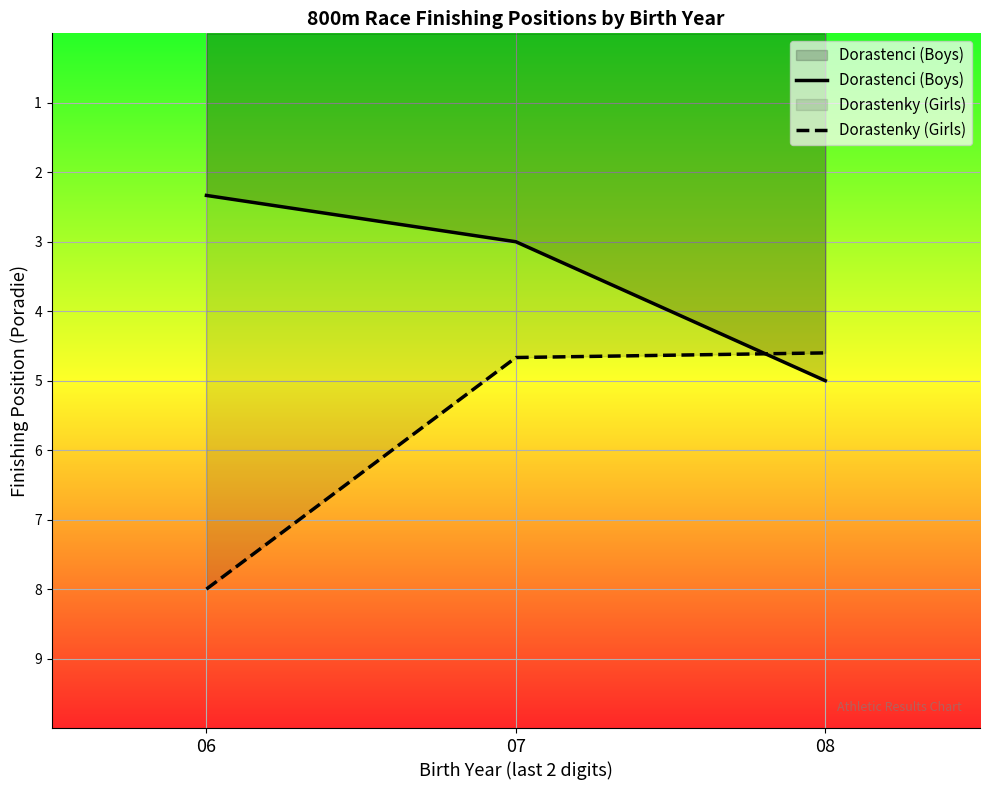

The Dorastenci (Boys) series shows 1.4 at 08. True or false?

False